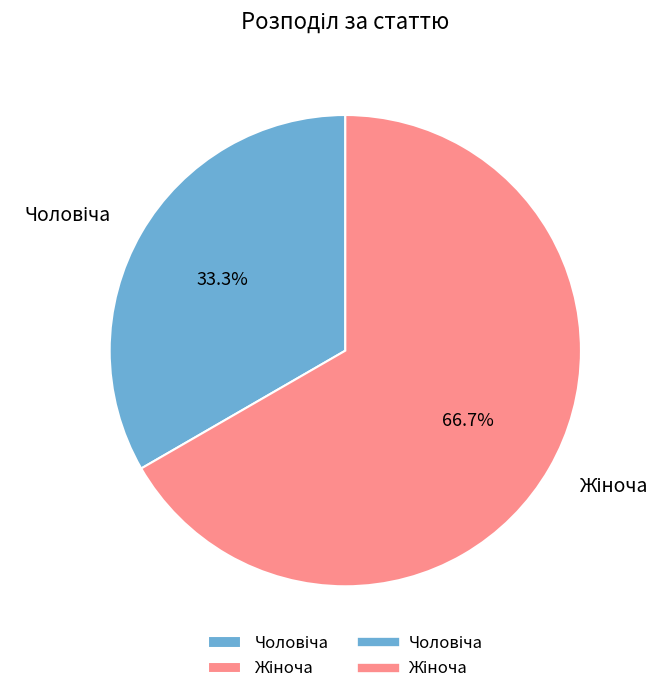

To the nearest percent, what is the difference between the largest and smallest slice percentages?

33%